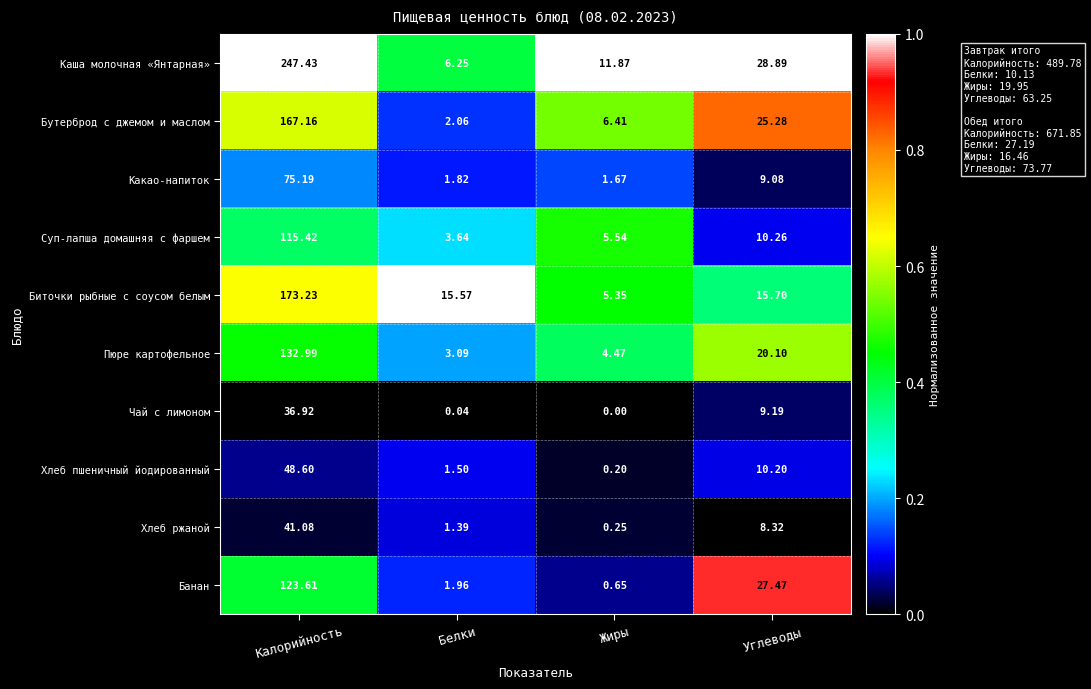

Between Калорийность and Углеводы, which series saw the biggest shift?

Каша молочная «Янтарная»